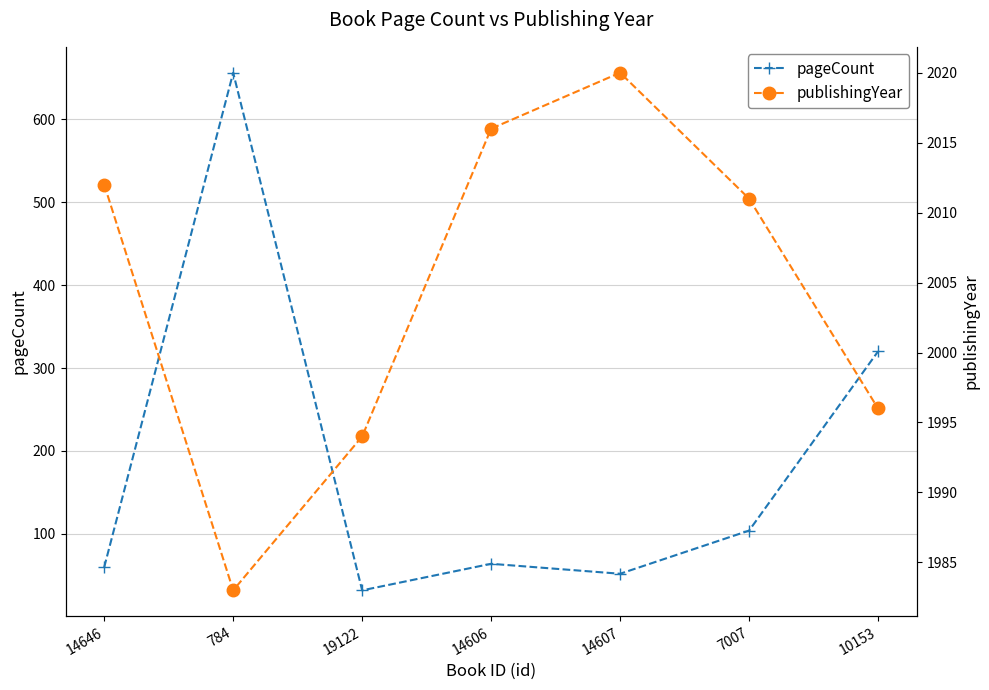

Which series changed the most between 14606 and 7007?

pageCount